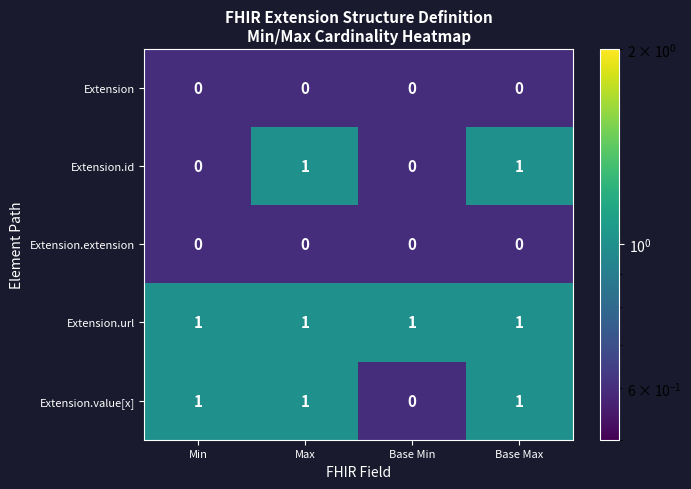

At which label does Extension.value[x] reach its minimum?

Base Min